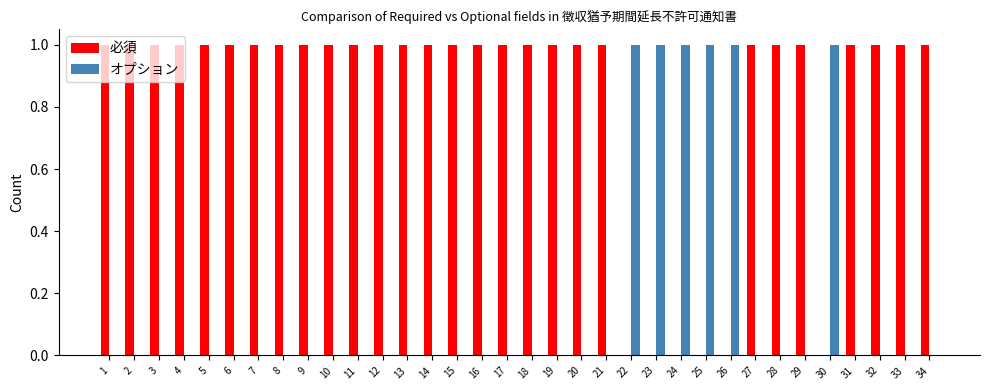

What are all the series names shown in the legend?

必須, オプション